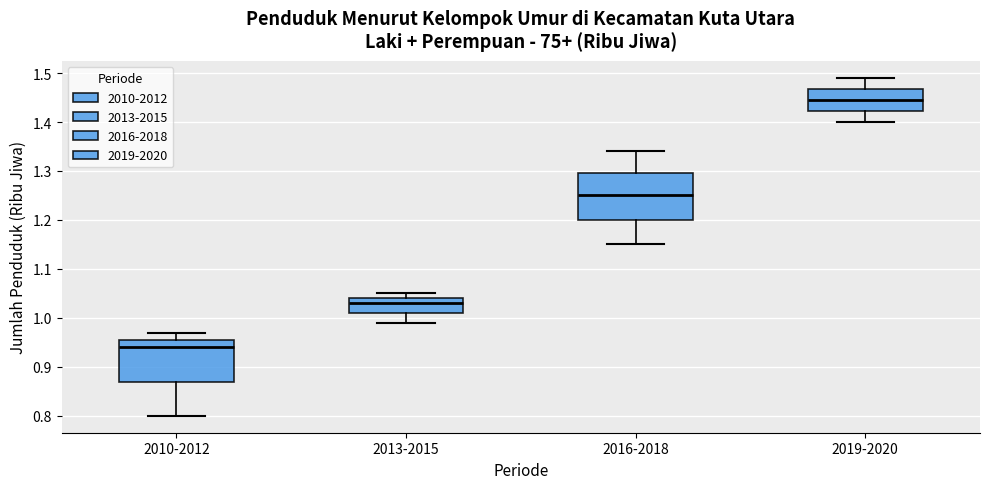

Reading left to right, transcribe this box plot: for each box, give where its median line is, the range the box spans, and where its two whiskers end, as read against the y-axis. The values are not printed on the chart, so give them approximately, as read against the axis.

2010-2012: median 0.94, box 0.87 to 0.96, whiskers 0.80 to 0.97
2013-2015: median 1.03, box 1.01 to 1.04, whiskers 0.99 to 1.05
2016-2018: median 1.25, box 1.20 to 1.30, whiskers 1.15 to 1.34
2019-2020: median 1.45, box 1.42 to 1.47, whiskers 1.40 to 1.49